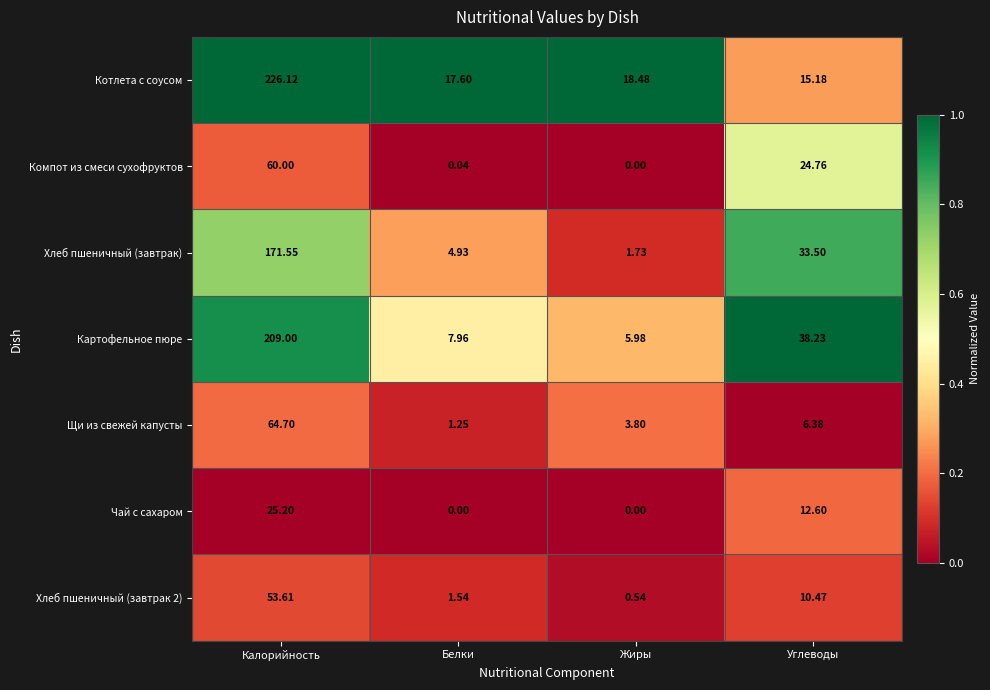

At which label does Компот из смеси сухофруктов first exceed 24?

Калорийность